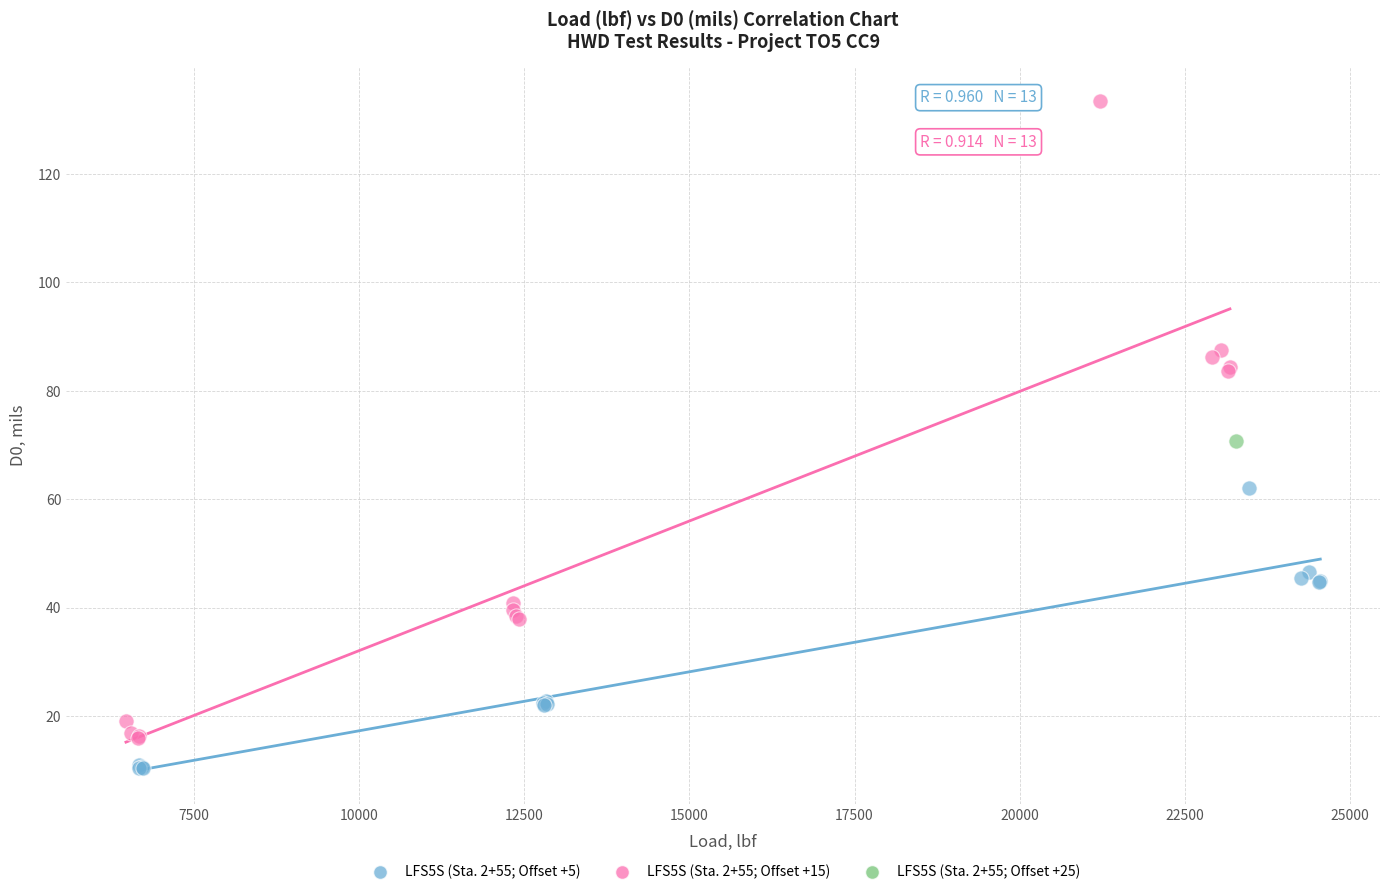

What are all the series names shown in the legend?

LFS5S (Sta. 2+55; Offset +5), LFS5S (Sta. 2+55; Offset +15), LFS5S (Sta. 2+55; Offset +25)